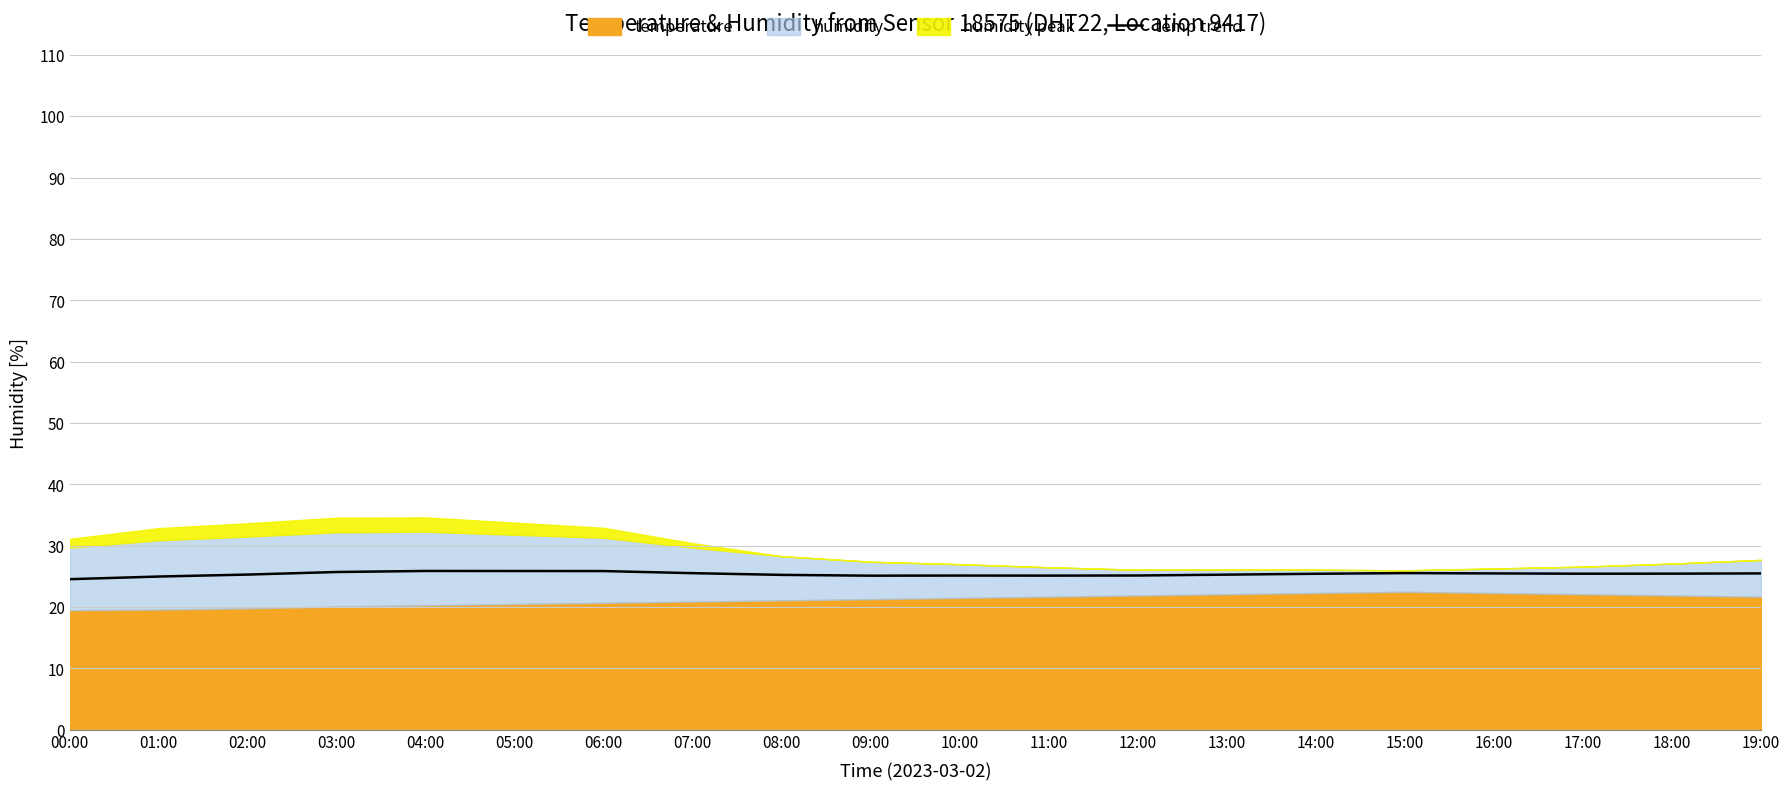

True or false: temp trend has a value of 41.0 at 19:00.

False